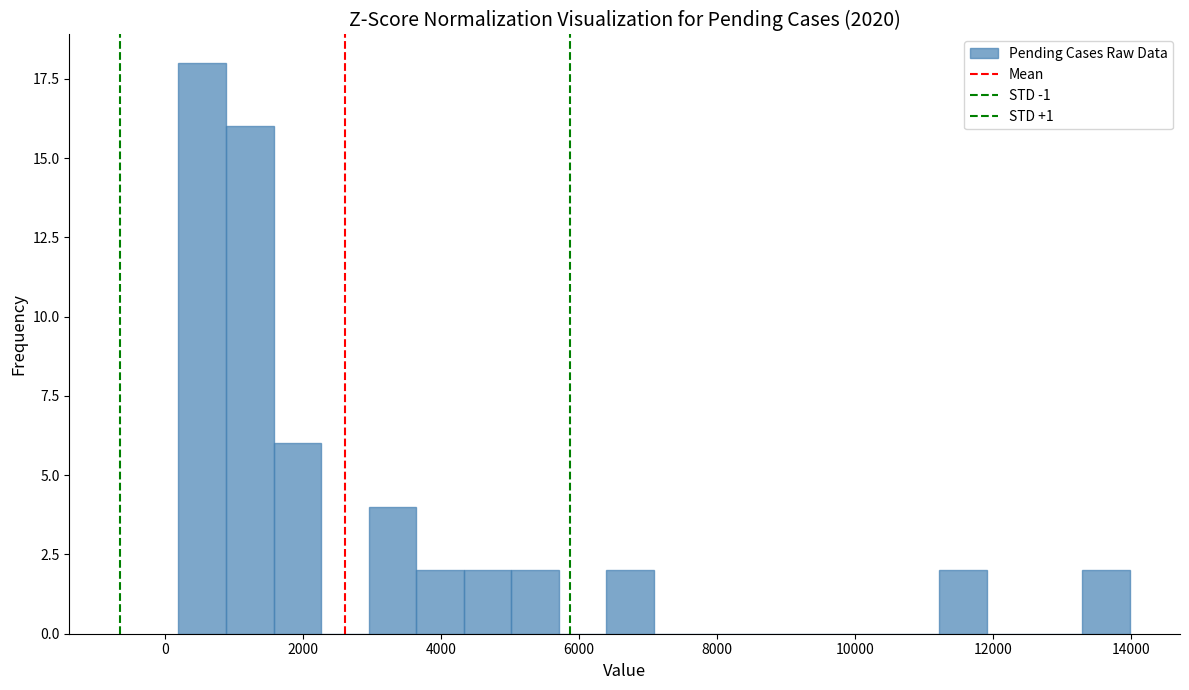

Around what value on the x-axis is the tallest bar? Give the approximate position of its centre, as read against the axis.

600